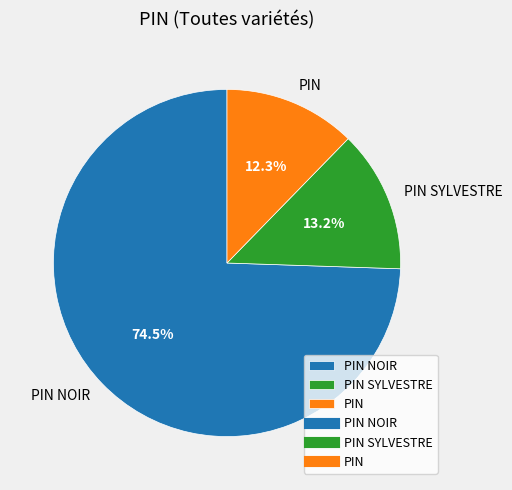

Which slice is the largest?

PIN NOIR